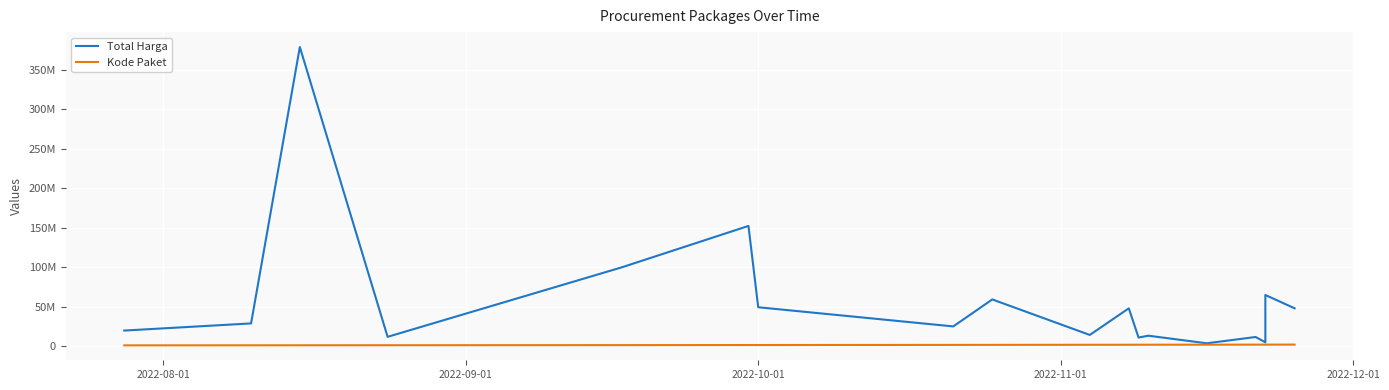

True or false: Kode Paket has a value of 3417555 at 13.

False